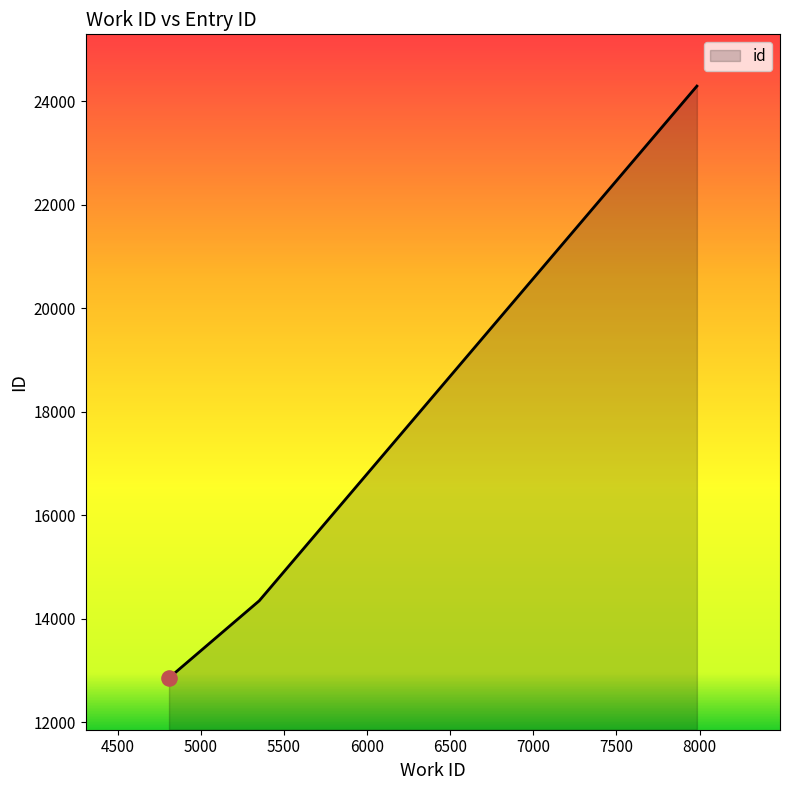

What is the change in value from 4808 to 7984?

+11435